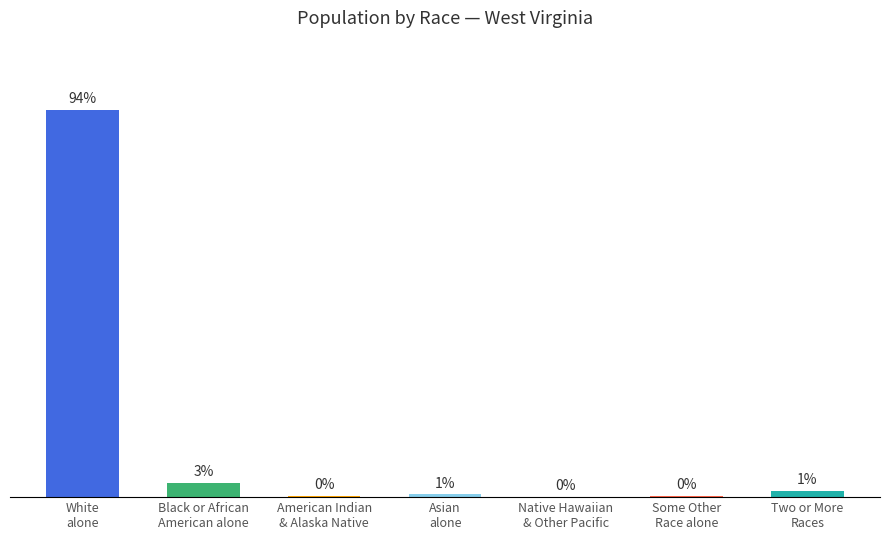

What is the change in value from White
alone to American Indian
& Alaska Native?

-1736201